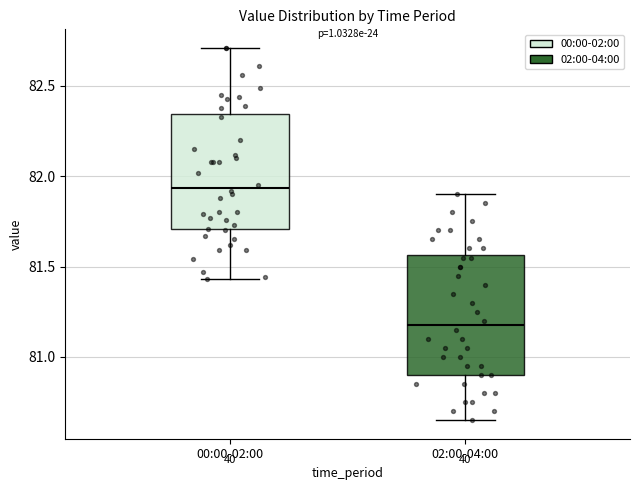

Reading left to right, transcribe this box plot: for each box, give where its median line is, the range the box spans, and where its two whiskers end, as read against the y-axis. The values are not printed on the chart, so give them approximately, as read against the axis.

00:00-02:00: median 81.95, box 81.70 to 82.35, whiskers 81.45 to 82.70
02:00-04:00: median 81.20, box 80.90 to 81.55, whiskers 80.65 to 81.90